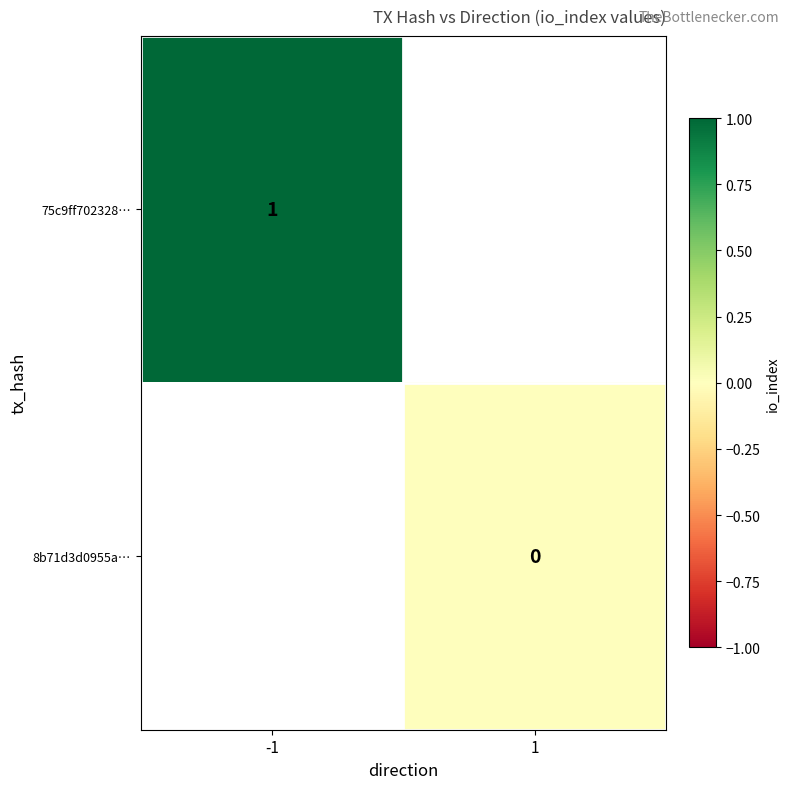

Which has a higher value, 1 or -1?

-1